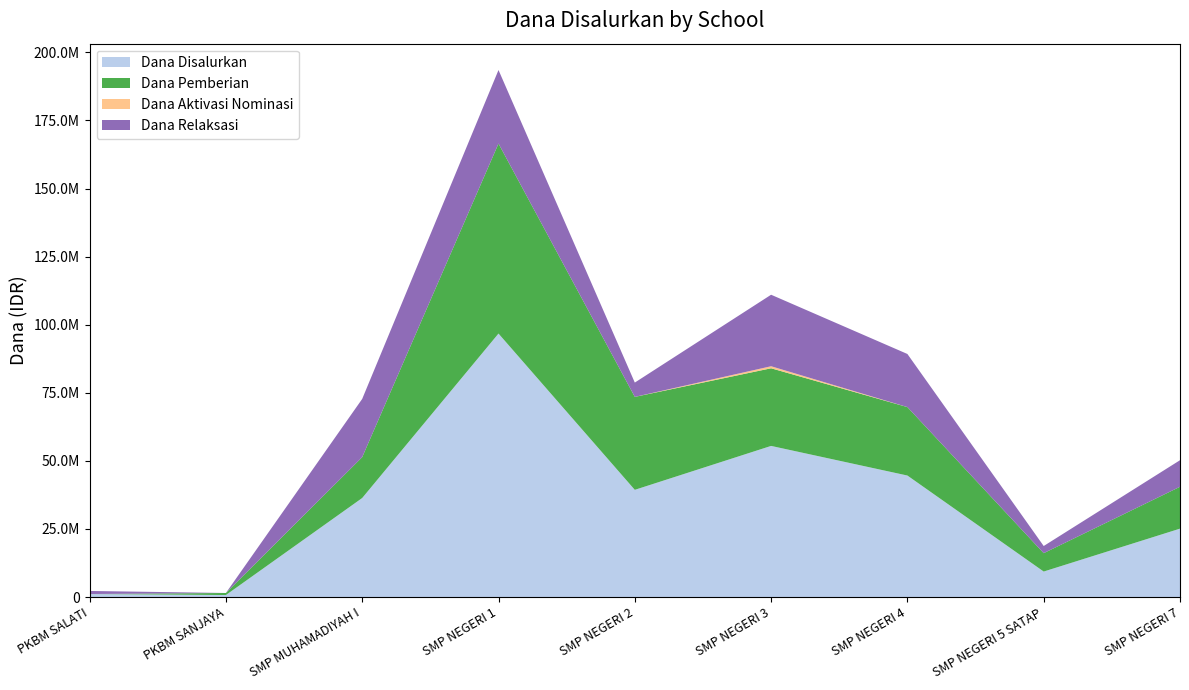

Reading right to left, transcribe all the data shown in this chart.

Dana Disalurkan: SMP NEGERI 7=25125000	SMP NEGERI 5 SATAP=9375000	SMP NEGERI 4=44625000	SMP NEGERI 3=55500000	SMP NEGERI 2=39375000	SMP NEGERI 1=96750000	SMP MUHAMADIYAH I=36375000	PKBM SANJAYA=750000	PKBM SALATI=1125000
Dana Pemberian: SMP NEGERI 7=15375000	SMP NEGERI 5 SATAP=6750000	SMP NEGERI 4=25125000	SMP NEGERI 3=28500000	SMP NEGERI 2=34125000	SMP NEGERI 1=69750000	SMP MUHAMADIYAH I=15000000	PKBM SANJAYA=750000	PKBM SALATI=0
Dana Aktivasi Nominasi: SMP NEGERI 7=0	SMP NEGERI 5 SATAP=0	SMP NEGERI 4=0	SMP NEGERI 3=750000	SMP NEGERI 2=0	SMP NEGERI 1=0	SMP MUHAMADIYAH I=0	PKBM SANJAYA=0	PKBM SALATI=0
Dana Relaksasi: SMP NEGERI 7=9750000	SMP NEGERI 5 SATAP=2625000	SMP NEGERI 4=19500000	SMP NEGERI 3=26250000	SMP NEGERI 2=5250000	SMP NEGERI 1=27000000	SMP MUHAMADIYAH I=21375000	PKBM SANJAYA=0	PKBM SALATI=1125000